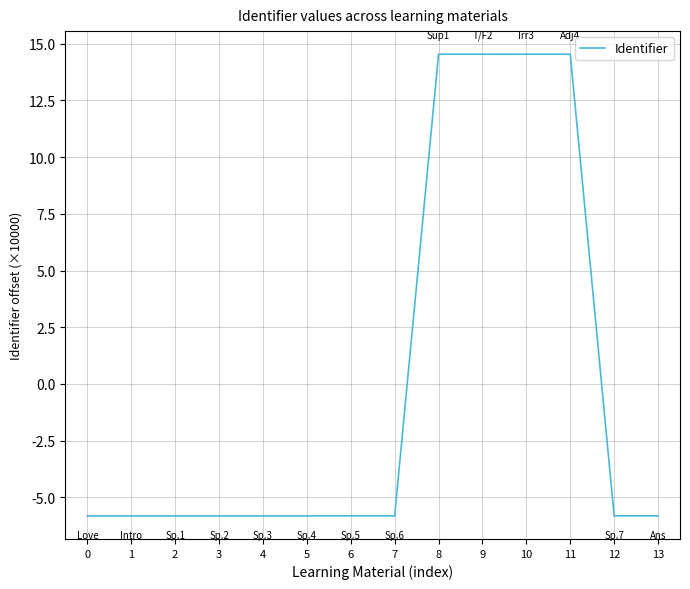

Does the chart have visible grid lines?

Yes